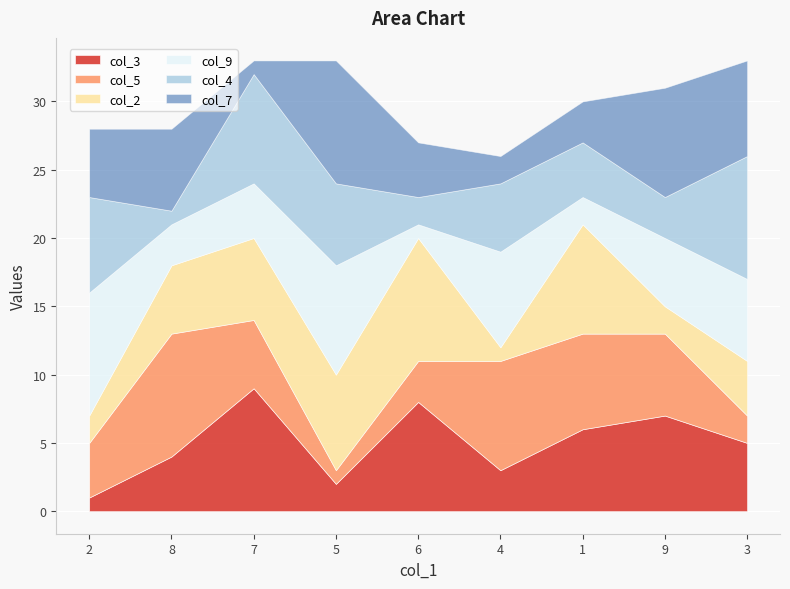

True or false: col_4 and col_5 intersect in this chart.

True